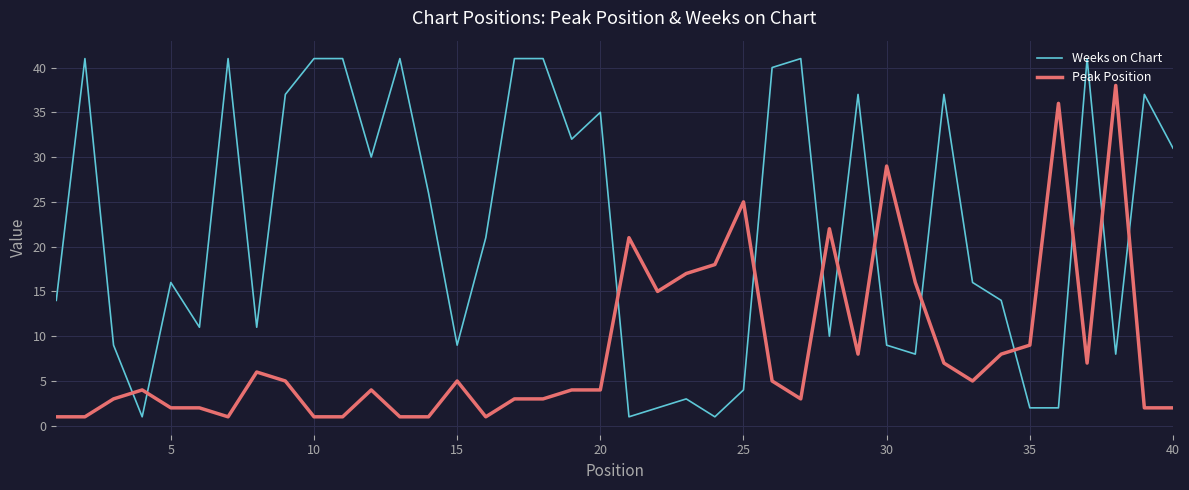

Which series has the widest spread of values?

Weeks on Chart